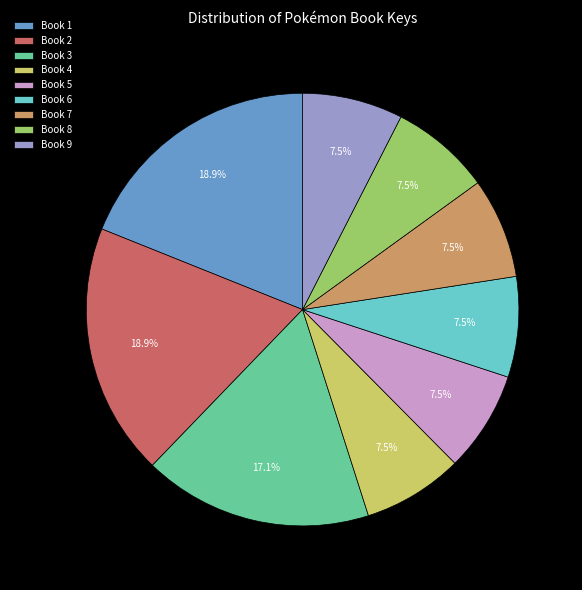

Count the number of slices in the pie.

9